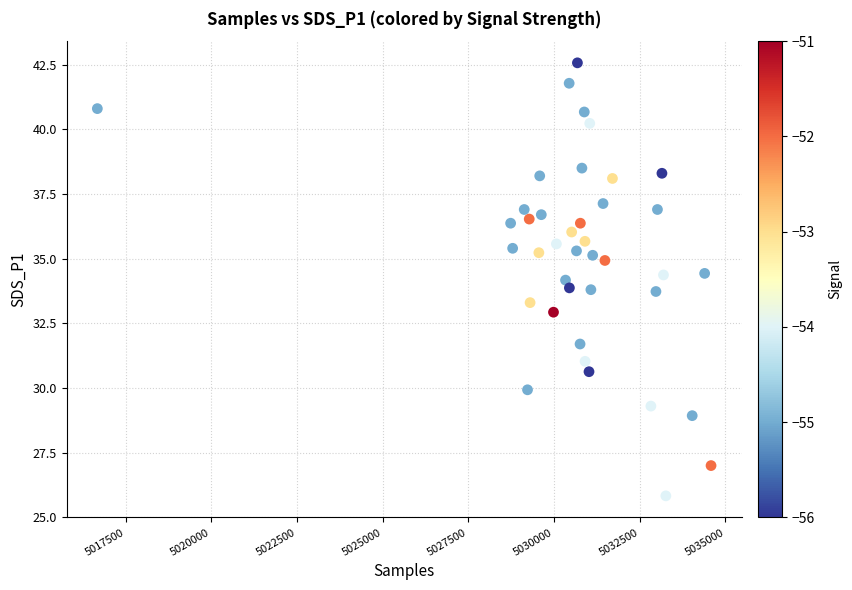

What is the range of X values (max minus min)?

17907.0